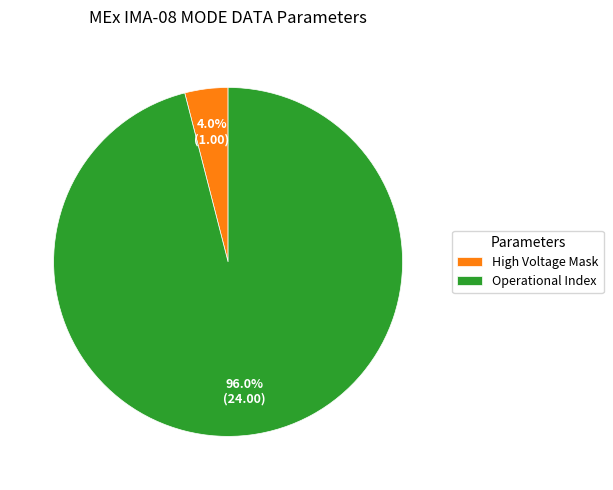

Approximately how many times larger is the value at Operational Index compared to High Voltage Mask?

24.0